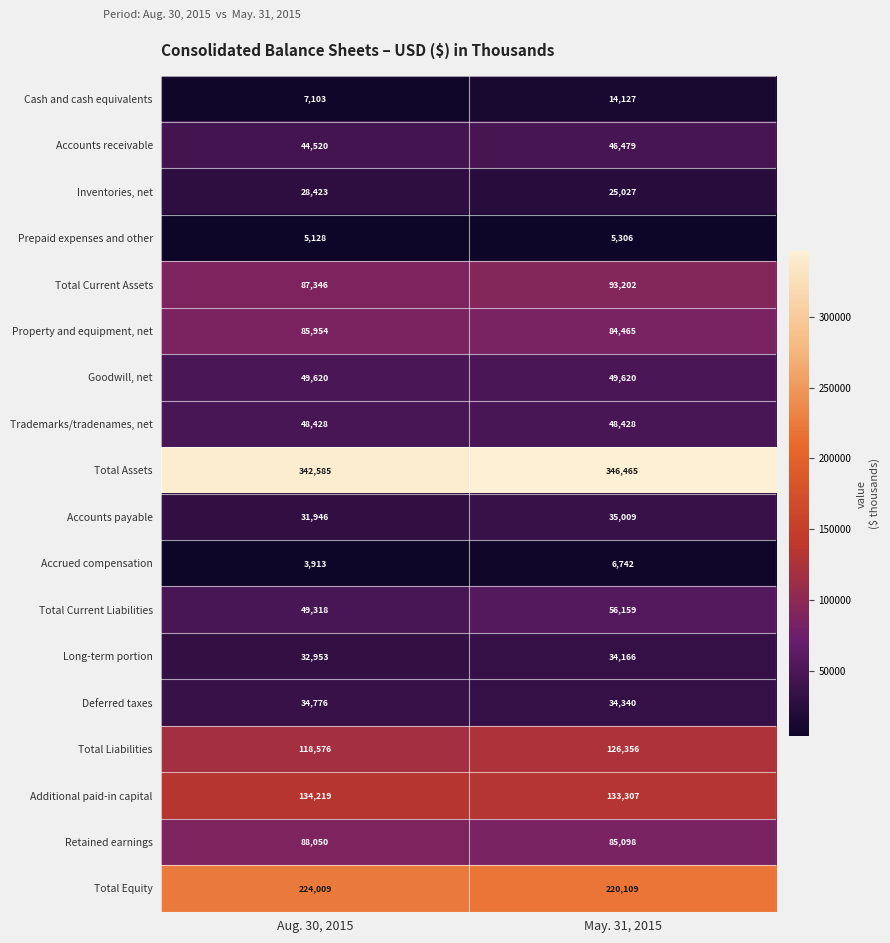

How many distinct data groups are displayed?

18